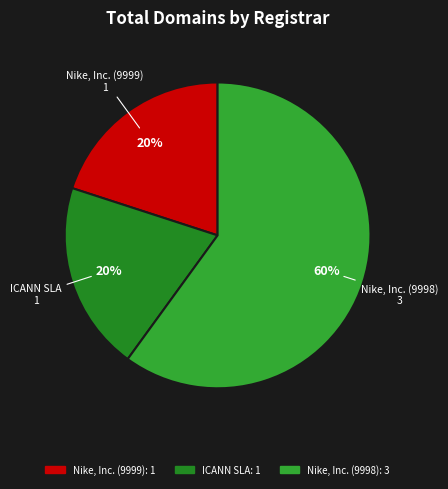

What is the largest slice in the pie chart?

Nike, Inc. (9998)